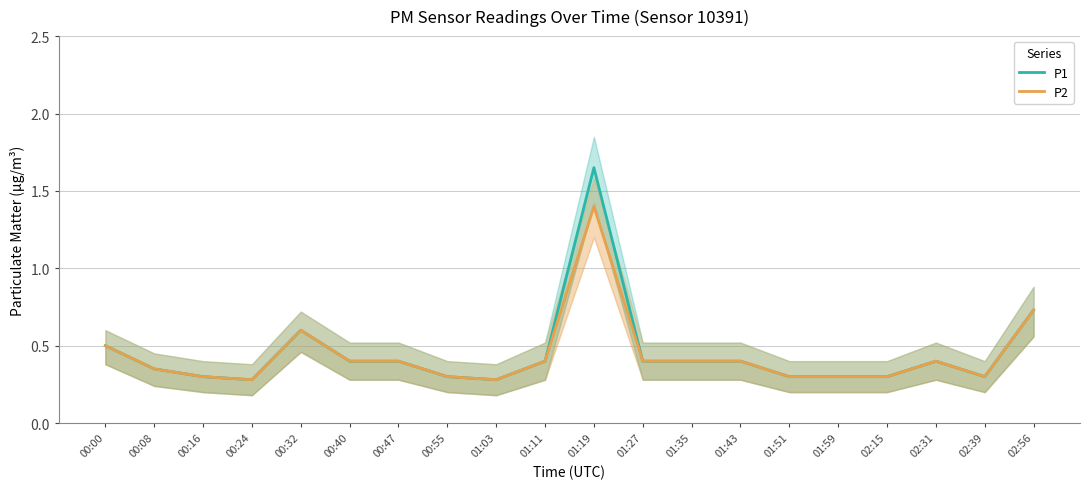

At which category is the sum across all series the highest?

01:19